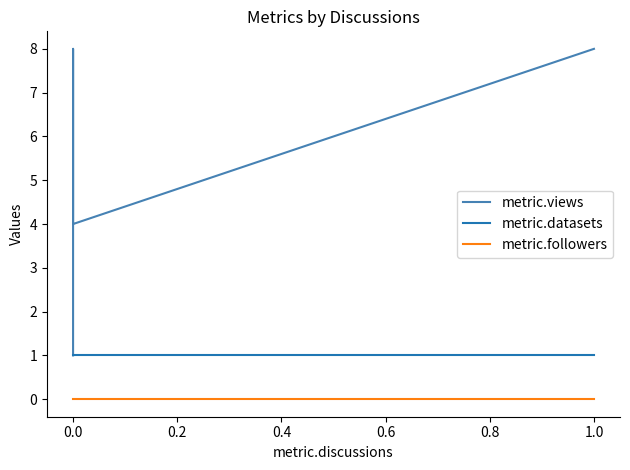

Read the metric.datasets value at 0.0.

1